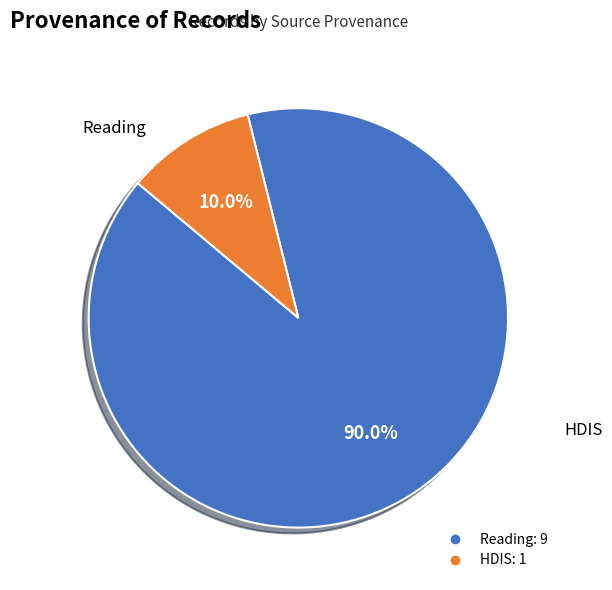

Is there any slice that represents more than half of the pie?

Yes